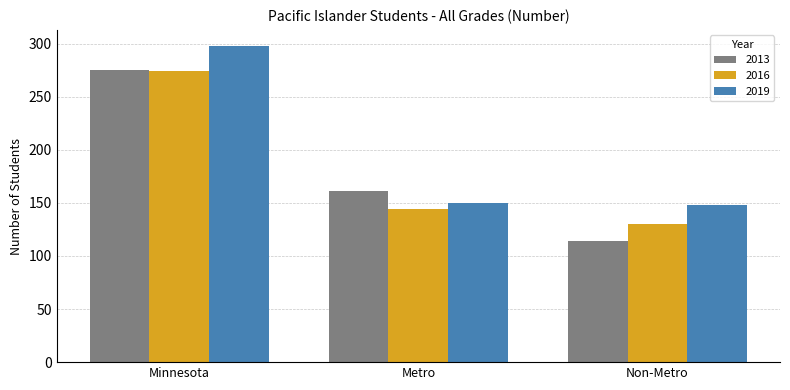

At how many categories does at least one series exceed 156?

2